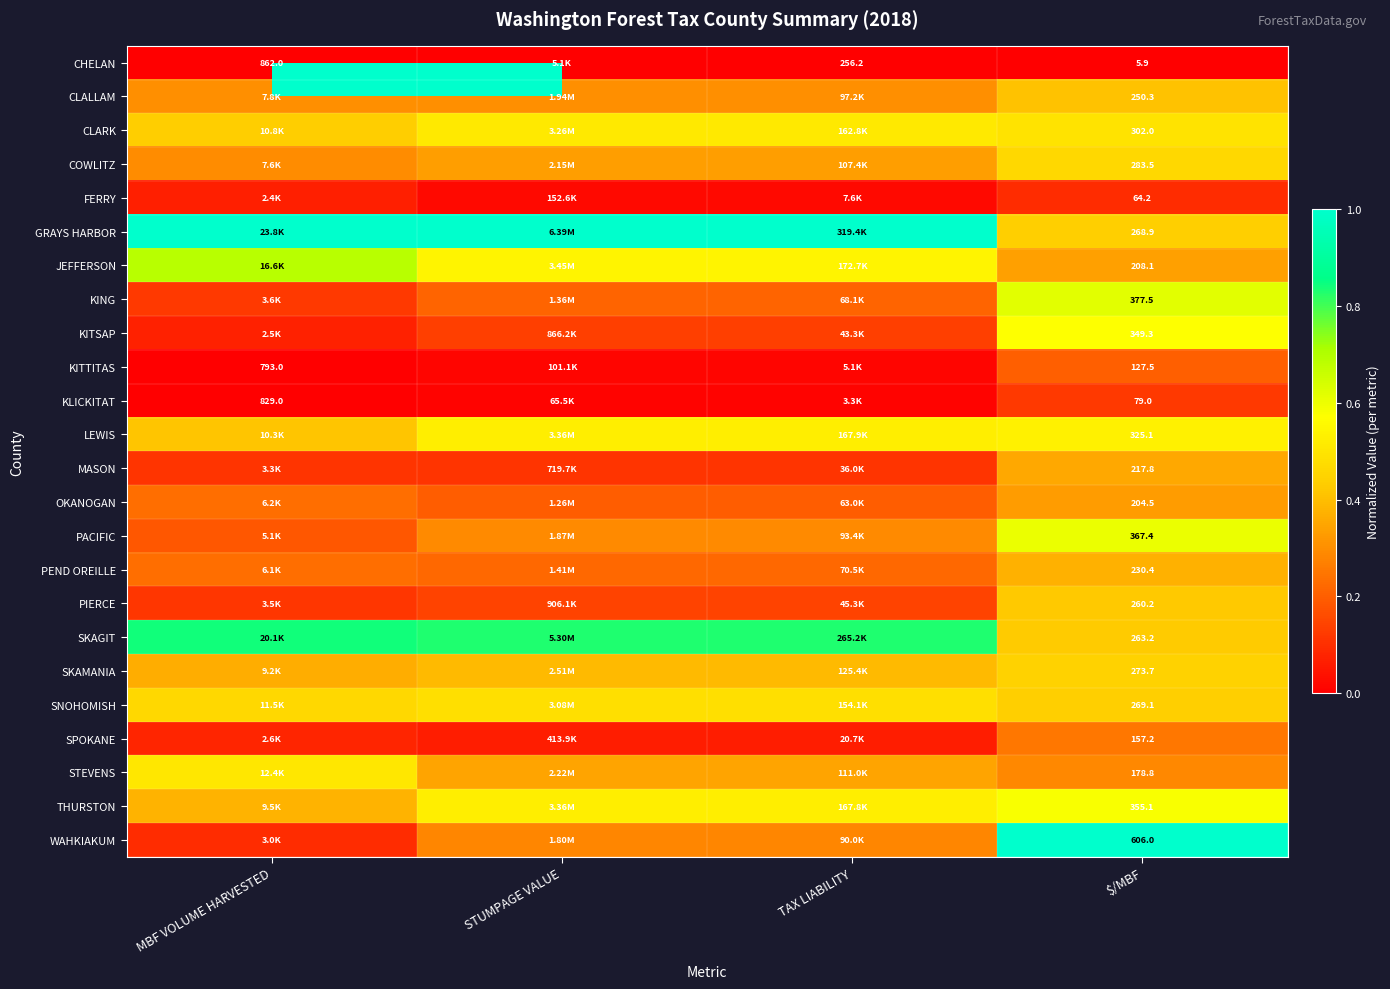

At $/MBF, list the series in order from largest to smallest.

WAHKIAKUM, KING, PACIFIC, THURSTON, KITSAP, LEWIS, CLARK, COWLITZ, SKAMANIA, SNOHOMISH, GRAYS HARBOR, SKAGIT, PIERCE, CLALLAM, PEND OREILLE, MASON, JEFFERSON, OKANOGAN, STEVENS, SPOKANE, KITTITAS, KLICKITAT, FERRY, CHELAN